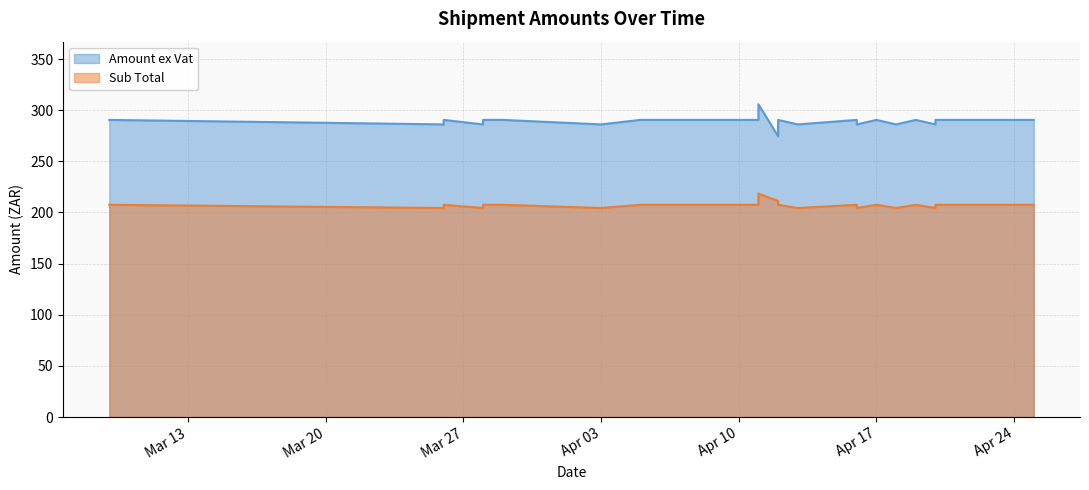

What is the total value across all series at 23?

490.5